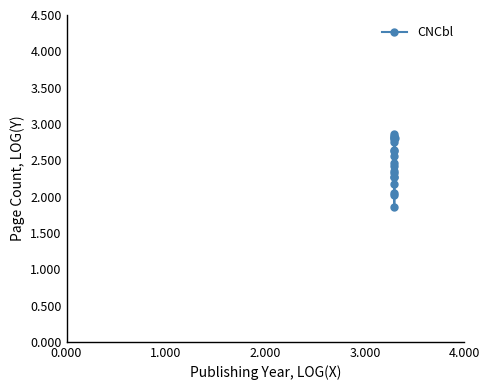

At which category does the data reach its first local valley?

3.000